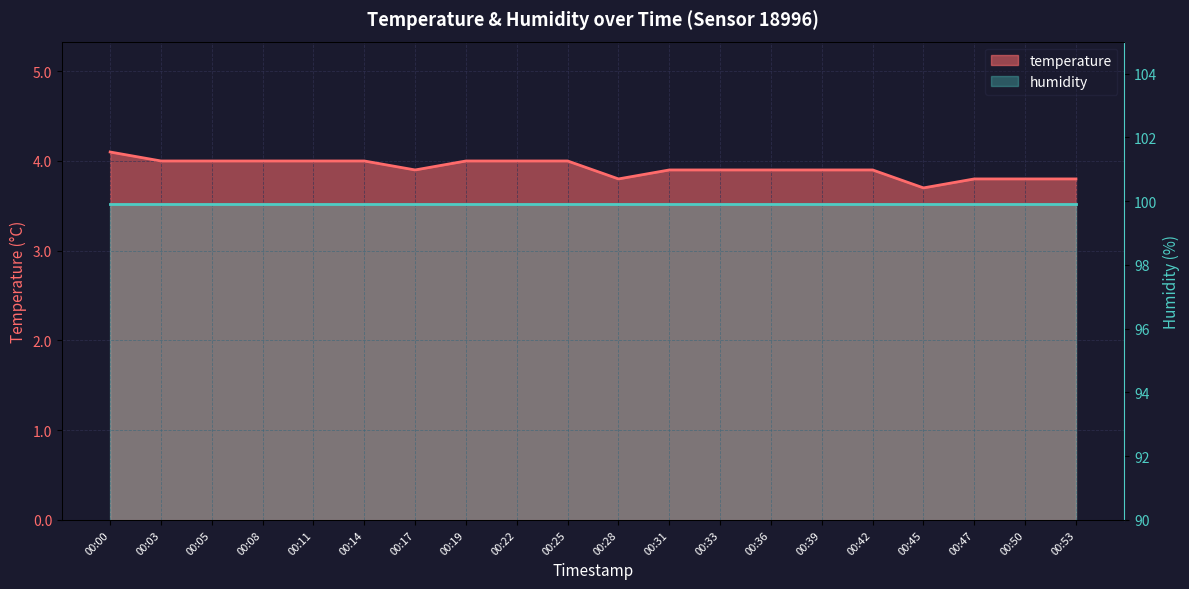

How many interior local valleys (lower than both neighbors) does the data have?

3